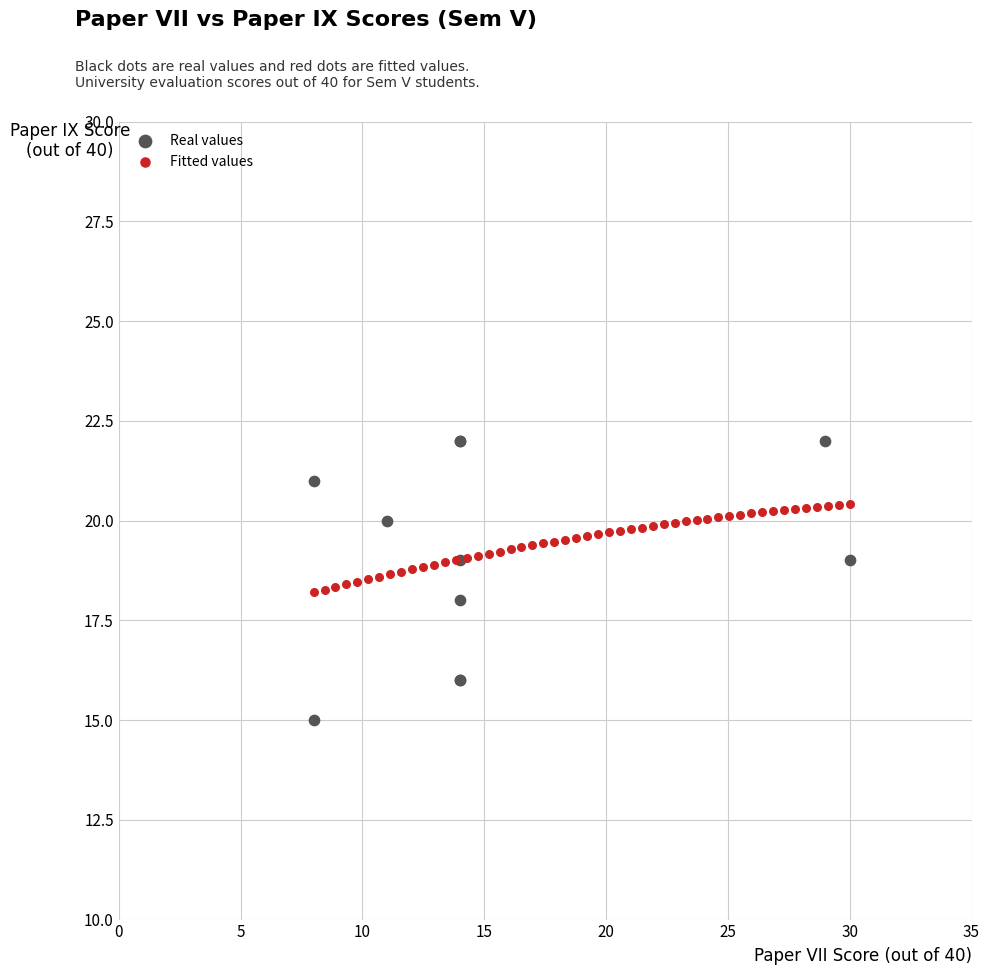

Which series contains the highest Y value?

Real values